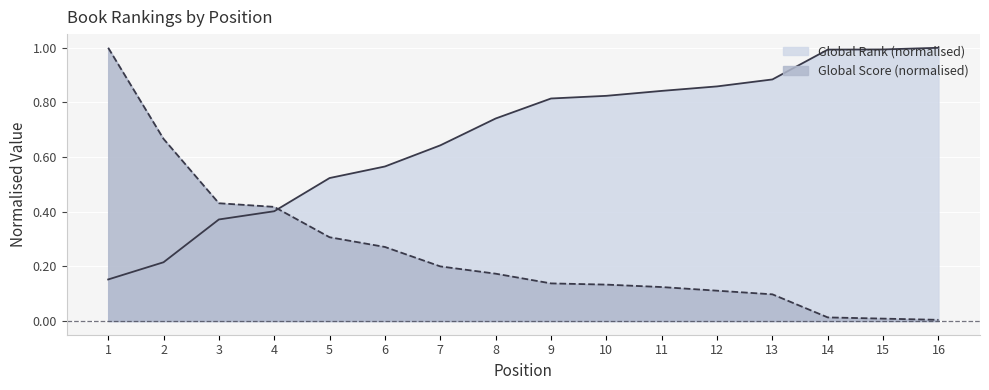

How many lines are shown in the chart?

2